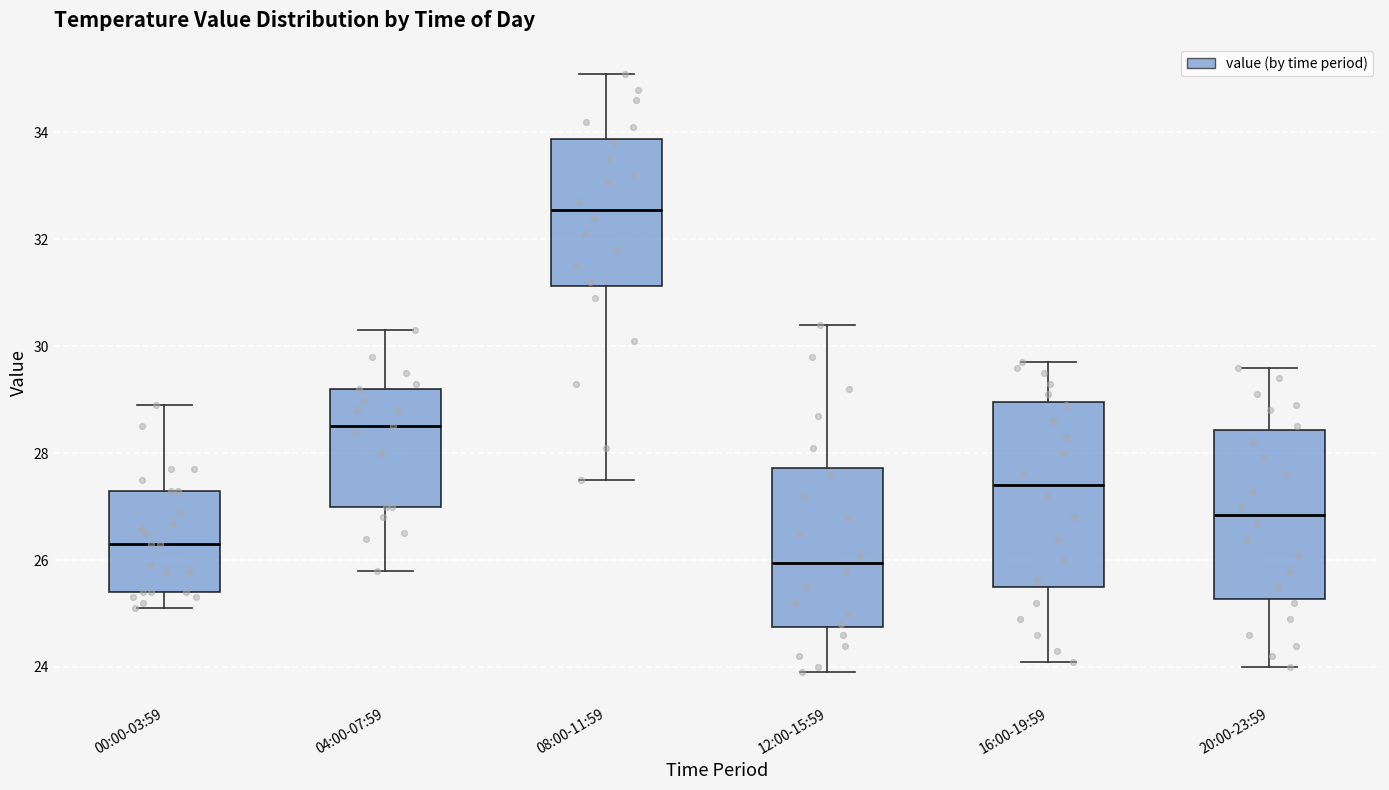

Reading left to right, read every box against the y-axis: the position of its median line, the range the box covers, and the ends of its whiskers. The values are not printed on the chart, so give them approximately, as read against the axis.

00:00-03:59: median 26.4, box 25.4 to 27.4, whiskers 25.2 to 29.0
04:00-07:59: median 28.6, box 27.0 to 29.2, whiskers 25.8 to 30.4
08:00-11:59: median 32.6, box 31.2 to 33.8, whiskers 27.6 to 35.2
12:00-15:59: median 26.0, box 24.8 to 27.8, whiskers 24.0 to 30.4
16:00-19:59: median 27.4, box 25.6 to 29.0, whiskers 24.2 to 29.8
20:00-23:59: median 26.8, box 25.2 to 28.4, whiskers 24.0 to 29.6